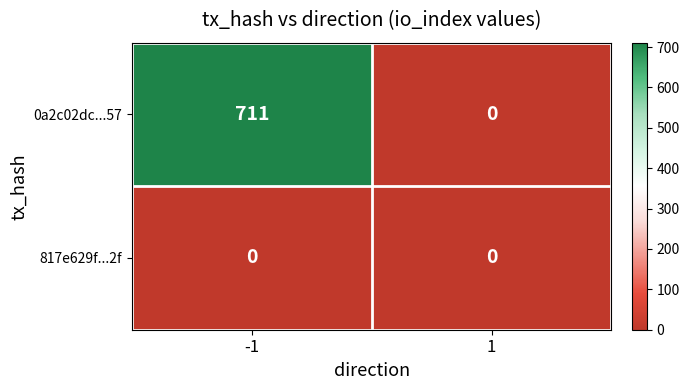

What value does the 0a2c02dc...57 series have at -1?

711